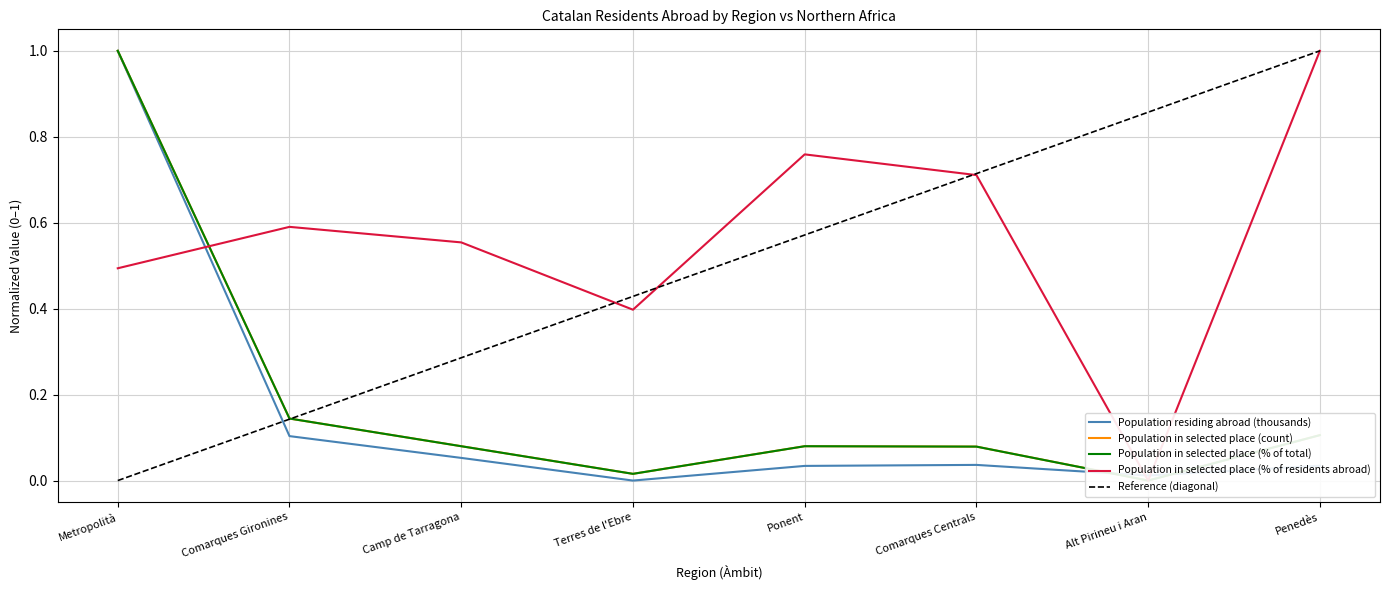

Reading right to left, extract all data points from this chart.

Population residing abroad (thousands): 0.0	0.0	0.0	0.0	0.0	0.1	0.1	1.0
Population in selected place (count): 0.1	0.0	0.1	0.1	0.0	0.1	0.1	1.0
Population in selected place (% of total): 0.1	0.0	0.1	0.1	0.0	0.1	0.1	1.0
Population in selected place (% of residents abroad): 1.0	0.0	0.7	0.8	0.4	0.6	0.6	0.5